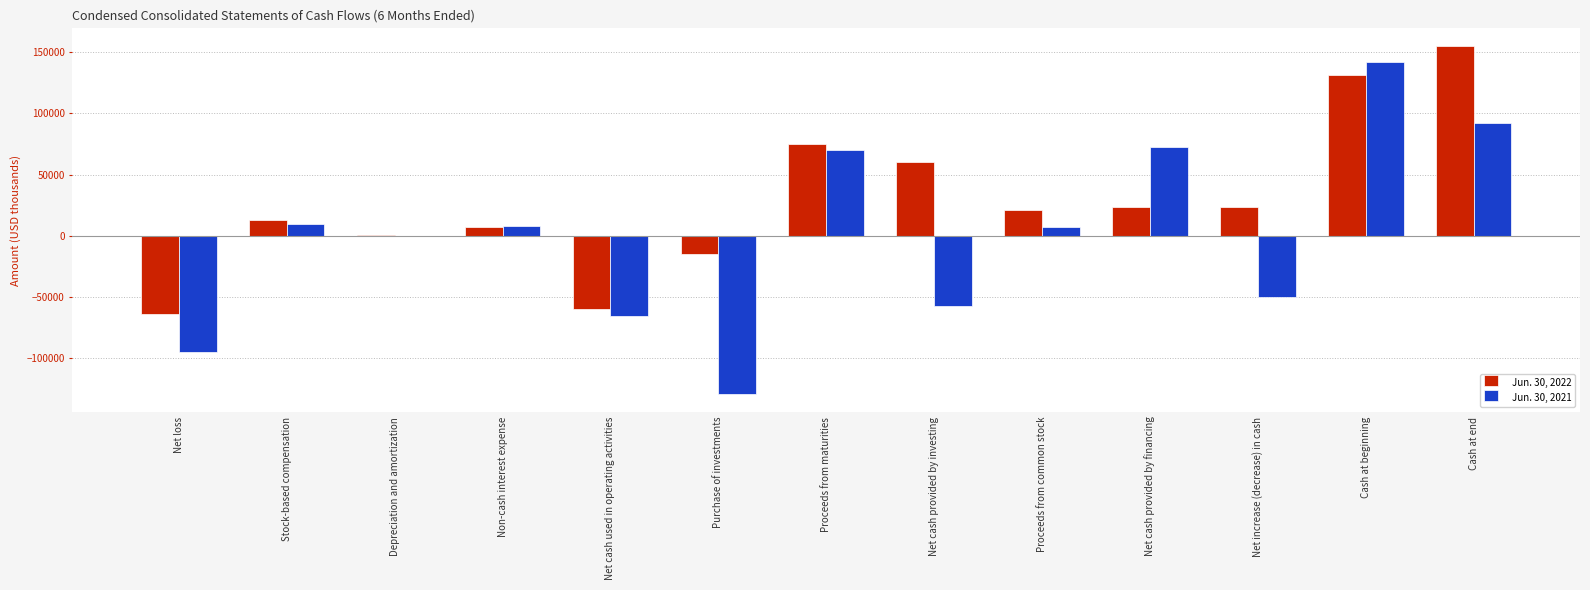

What are all the series names shown in the legend?

Jun. 30, 2022, Jun. 30, 2021